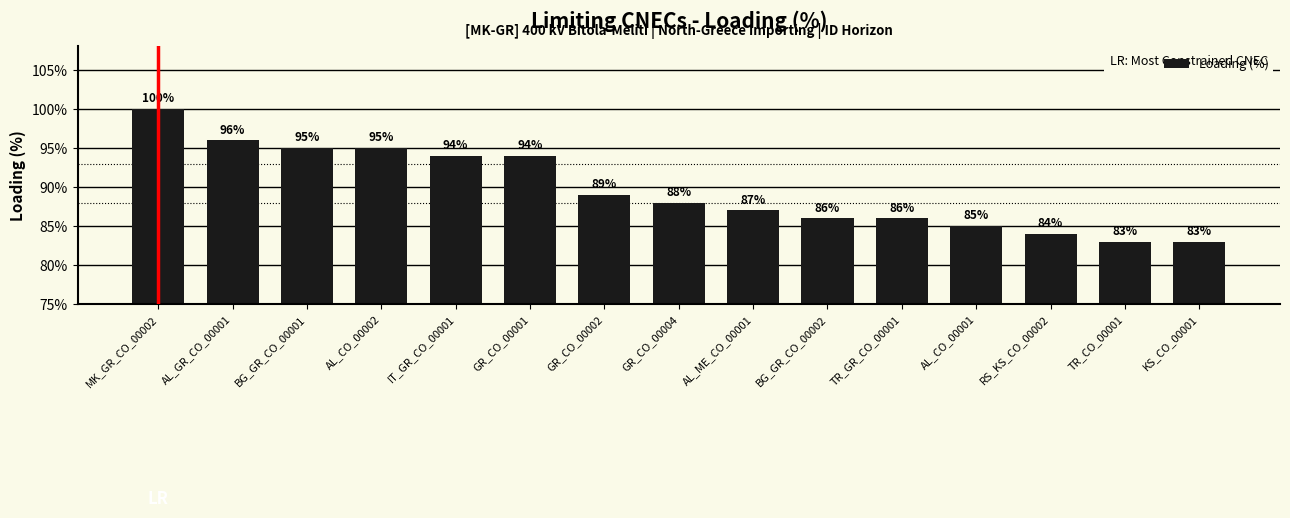

The value at TR_GR_CO_00001 is 115. True or false?

False